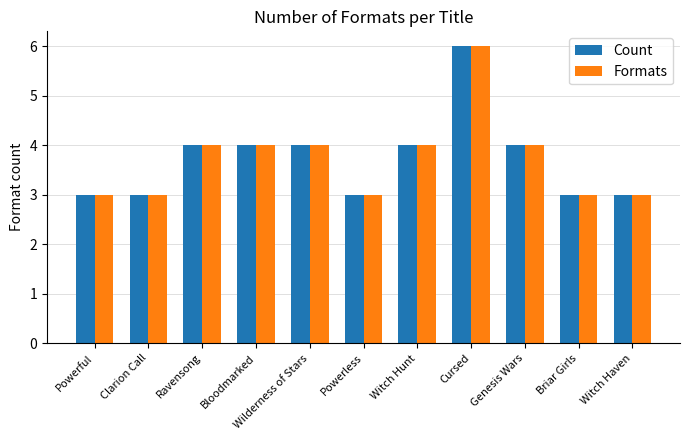

The value of Count at Ravensong is 2. True or false?

False